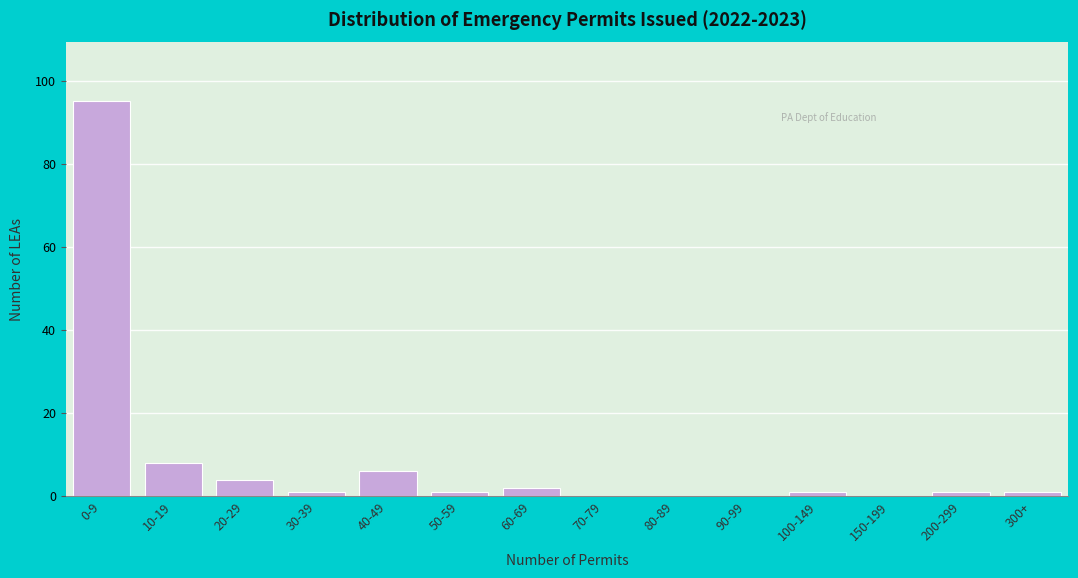

Reading left to right, list all the values displayed in this chart.

0-9=95	10-19=8	20-29=4	30-39=1	40-49=6	50-59=1	60-69=2	70-79=0	80-89=0	90-99=0	100-149=1	150-199=0	200-299=1	300+=1